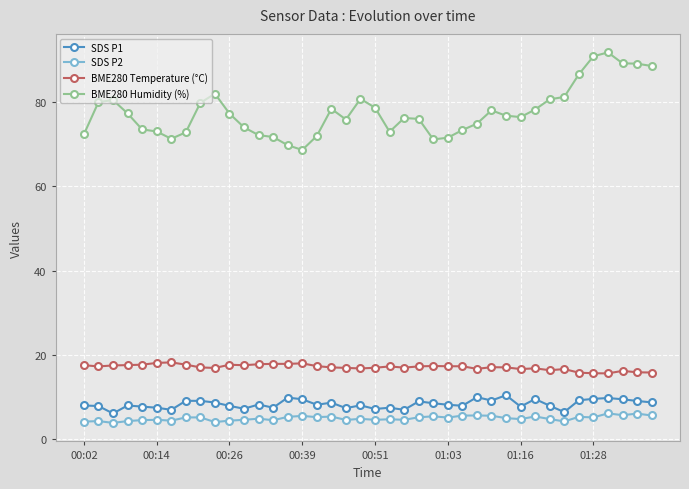

Which series has the widest spread of values?

BME280 Humidity (%)